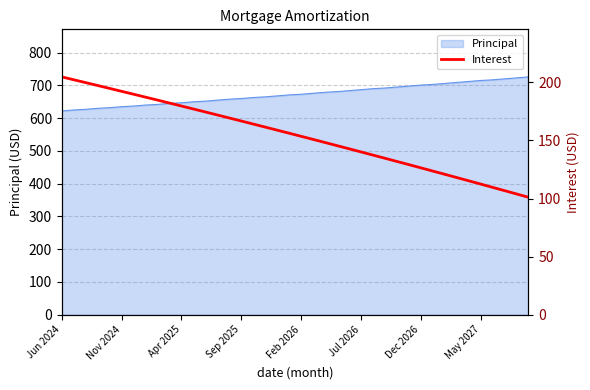

What is the lowest value of the Principal series?

622